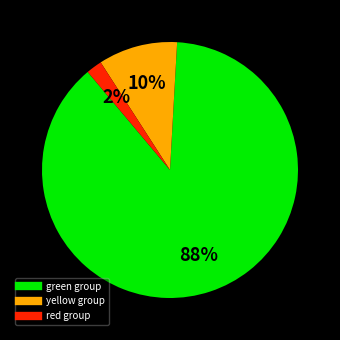

How many slices are in this pie chart?

3